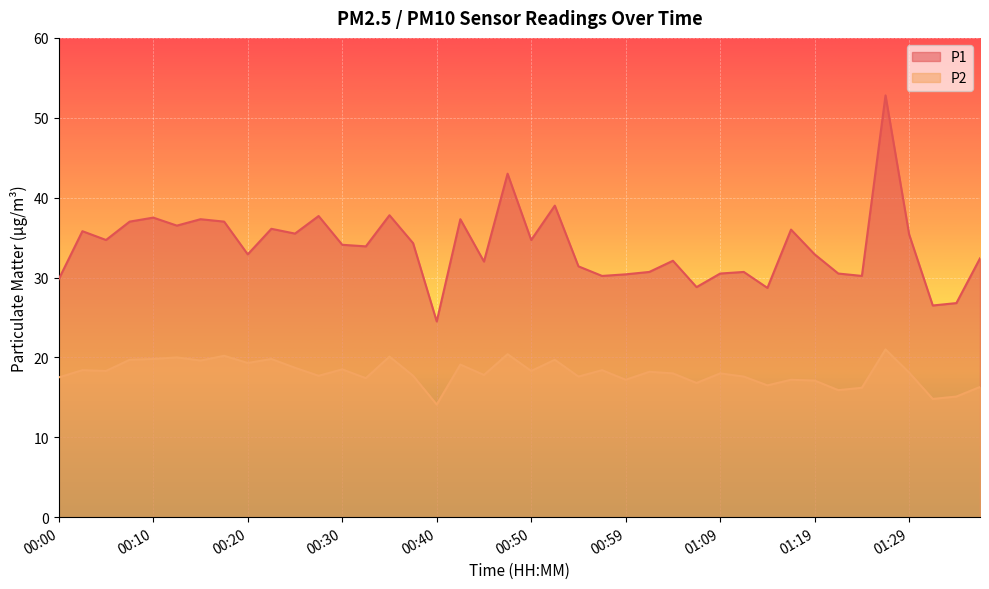

Reading left to right, extract all data points from this chart.

P1: 00:00=29.8	00:03=35.8	00:05=34.7	00:07=37.0	00:10=37.5	00:12=36.5	00:15=37.3	00:17=37.0	00:20=32.9	00:22=36.1	00:25=35.5	00:27=37.7	00:30=34.1	00:32=33.9	00:35=37.8	00:37=34.3	00:40=24.5	00:42=37.3	00:45=32.0	00:47=43.0	00:50=34.7	00:52=39.0	00:55=31.4	00:57=30.2	00:59=30.4	01:02=30.7	01:04=32.1	01:07=28.8	01:09=30.5	01:12=30.7	01:14=28.7	01:17=36.0	01:19=32.9	01:22=30.5	01:24=30.2	01:27=52.8	01:29=35.4	01:31=26.5	01:34=26.8	01:36=32.4
P2: 00:00=17.5	00:03=18.4	00:05=18.3	00:07=19.7	00:10=19.8	00:12=20.0	00:15=19.6	00:17=20.2	00:20=19.3	00:22=19.8	00:25=18.7	00:27=17.7	00:30=18.5	00:32=17.4	00:35=20.1	00:37=17.7	00:40=14.1	00:42=19.1	00:45=17.8	00:47=20.4	00:50=18.3	00:52=19.7	00:55=17.6	00:57=18.4	00:59=17.2	01:02=18.2	01:04=18.0	01:07=16.8	01:09=18.0	01:12=17.6	01:14=16.5	01:17=17.2	01:19=17.1	01:22=15.9	01:24=16.2	01:27=21.0	01:29=18.1	01:31=14.8	01:34=15.1	01:36=16.3